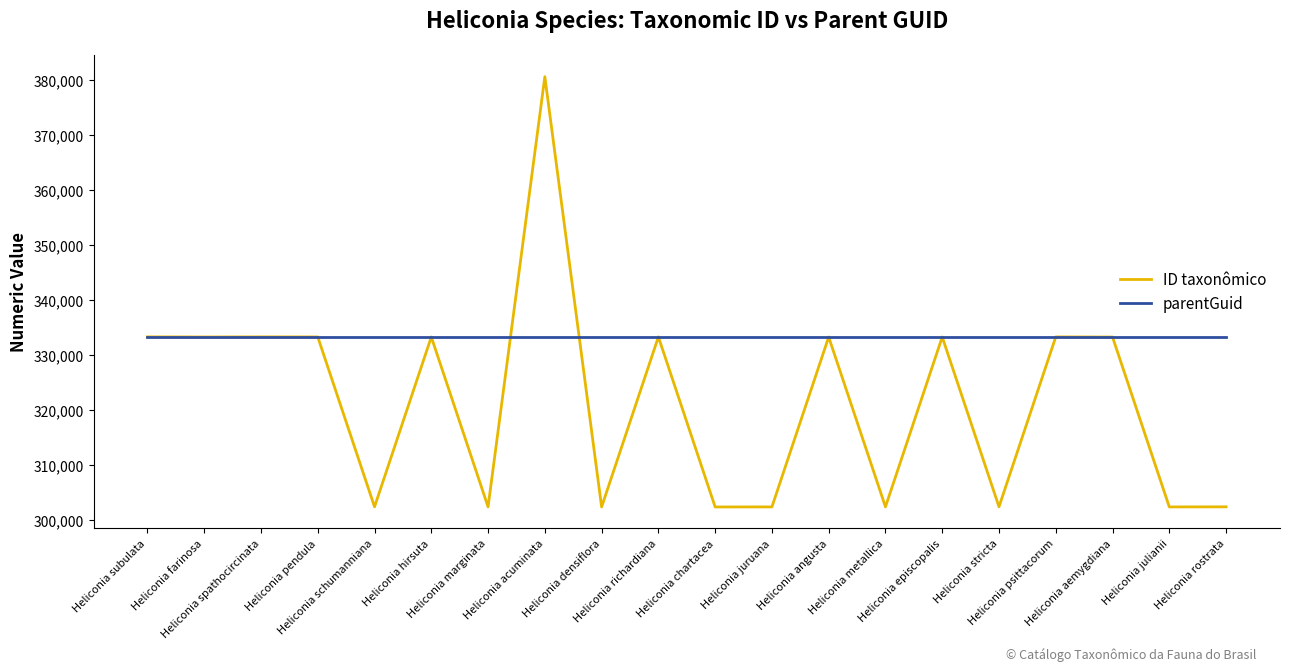

The ID taxonômico series shows 333311 at Heliconia hirsuta. True or false?

True